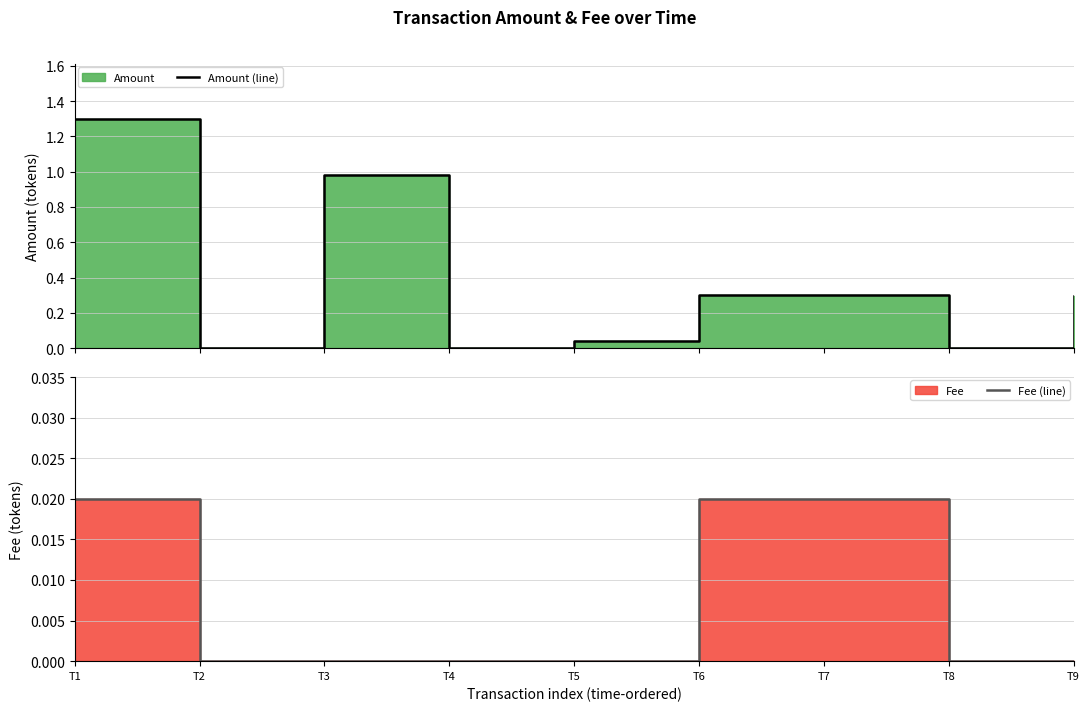

The Fee (line) series shows 0.0 at T7. True or false?

False